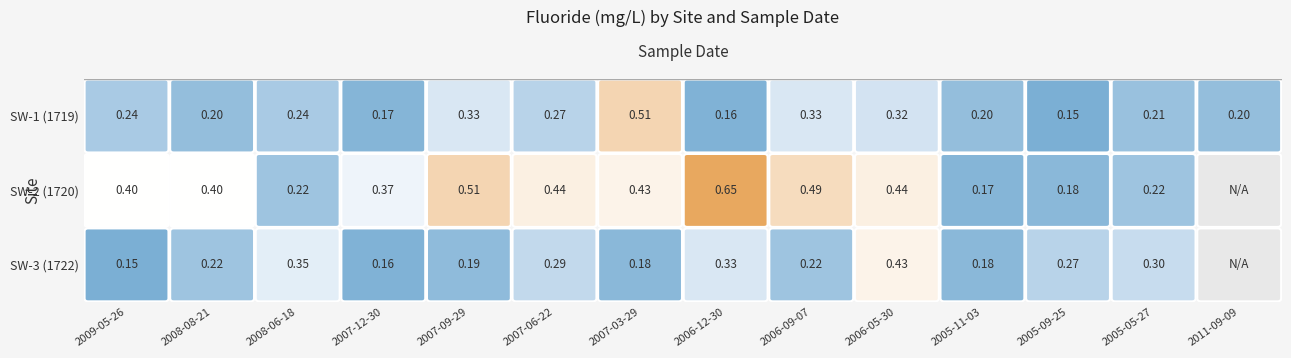

Which series has the largest total across all categories?

SW-2 (1720)